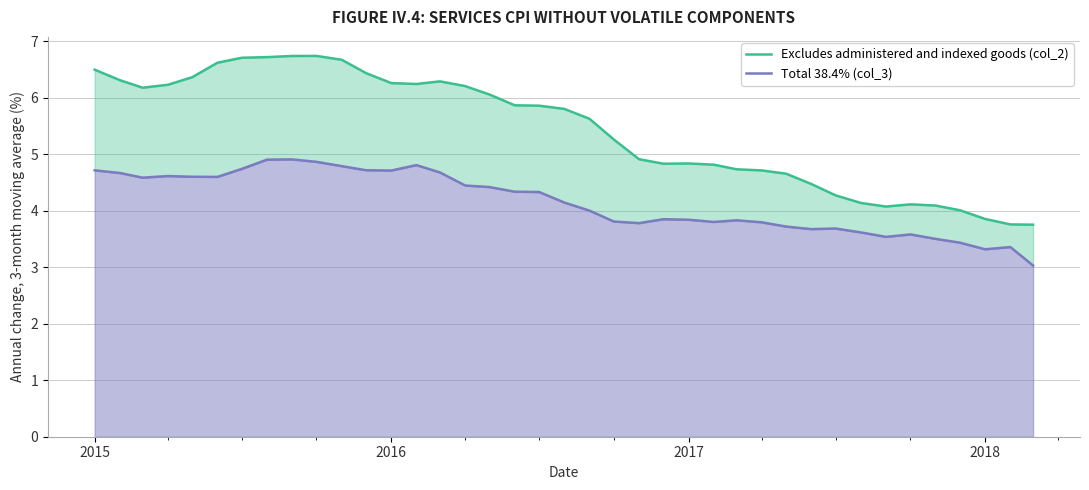

What is the maximum value for Total 38.4% (col_3)?

4.9